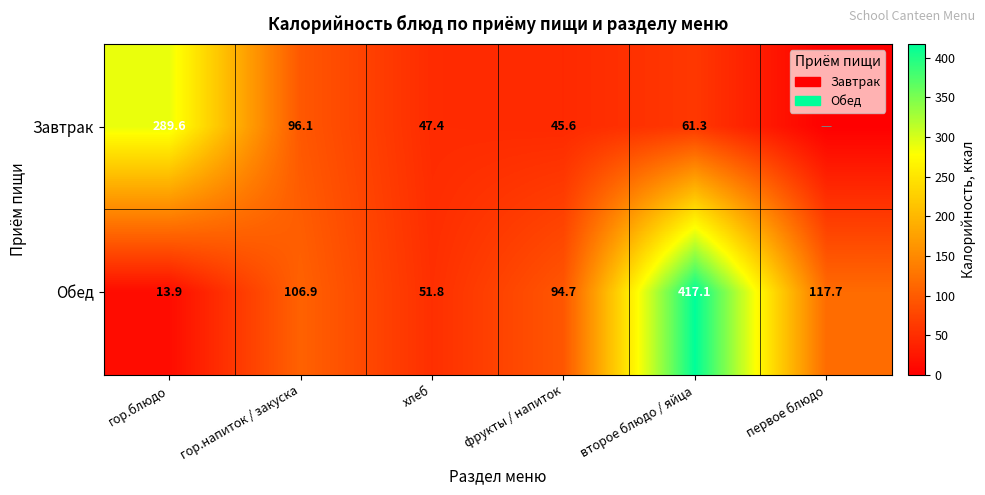

At which label does Обед first exceed 106?

гор.напиток / закуска